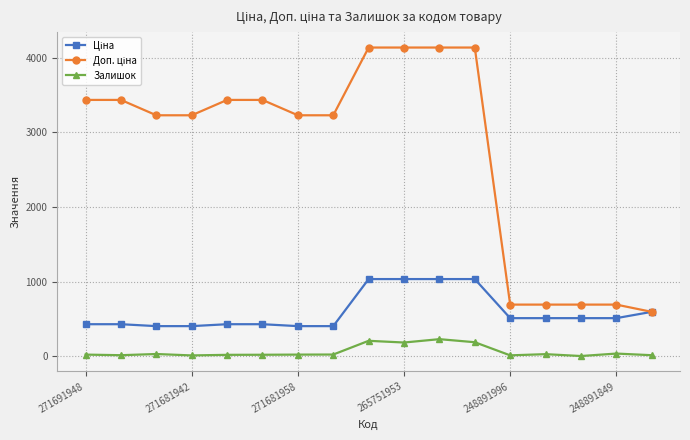

At how many categories does at least one series exceed 1088?

12